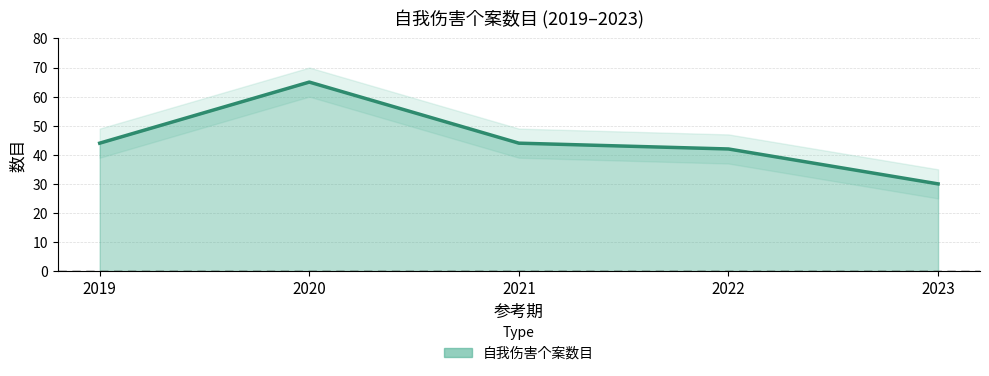

Is it true that the value at 2022 is 13?

False